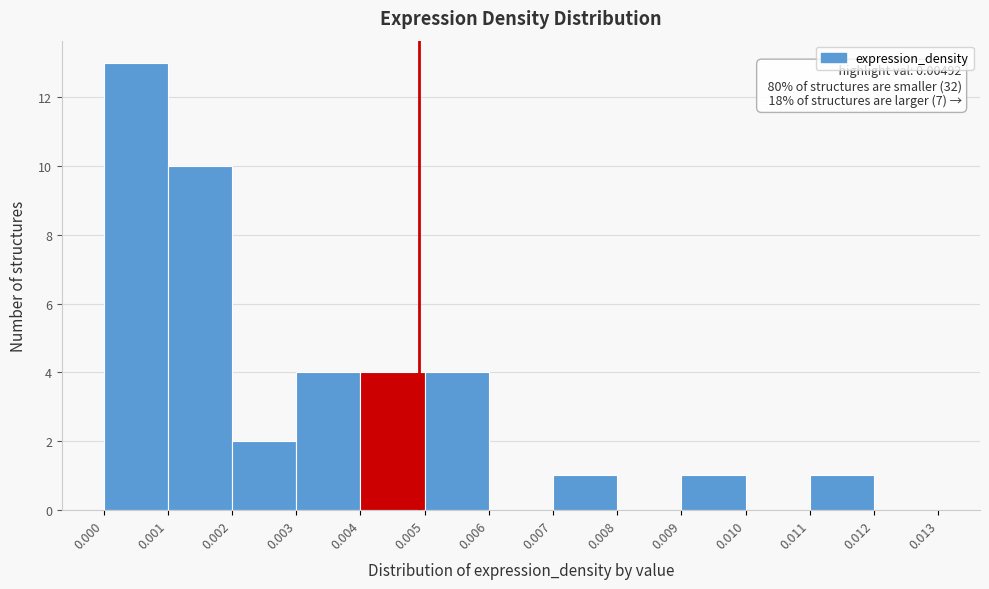

Over which range of the x-axis is the bar tallest?

0.000 to 0.001